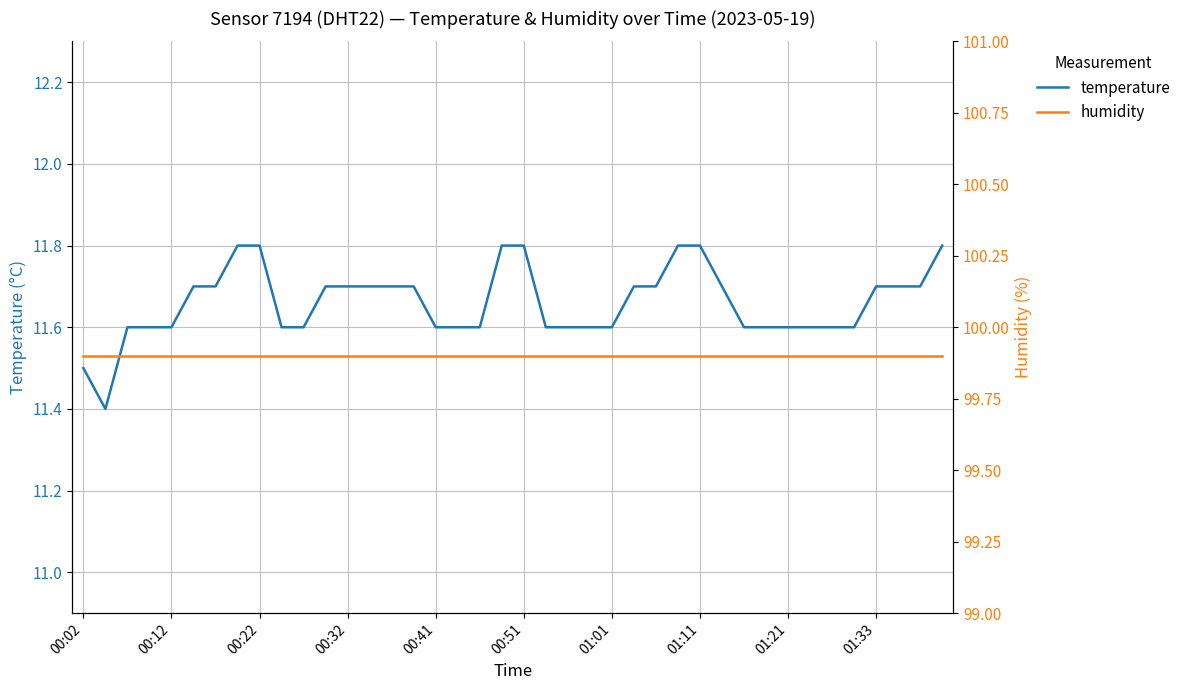

True or false: temperature has a value of 7.1 at 00:41.

False